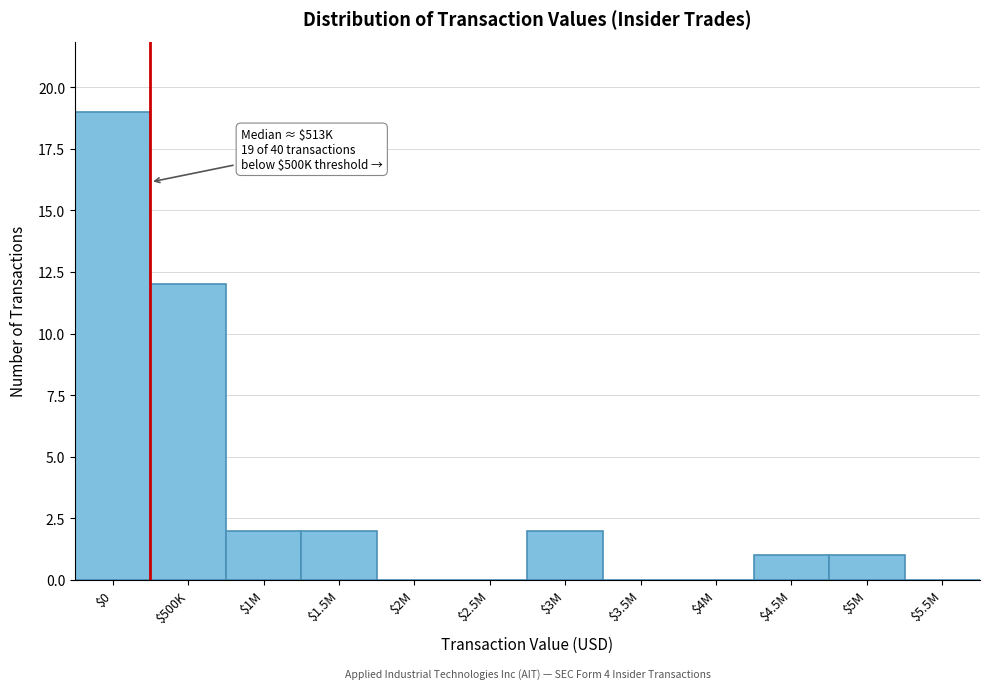

What is the sum of all values?

39